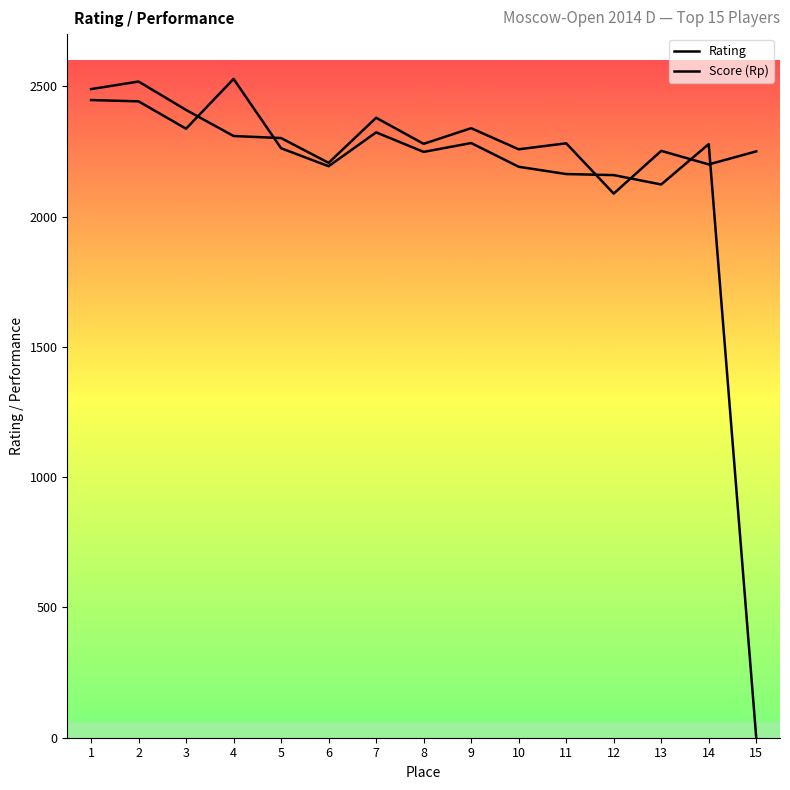

At which label does Rating first exceed 2262?

1